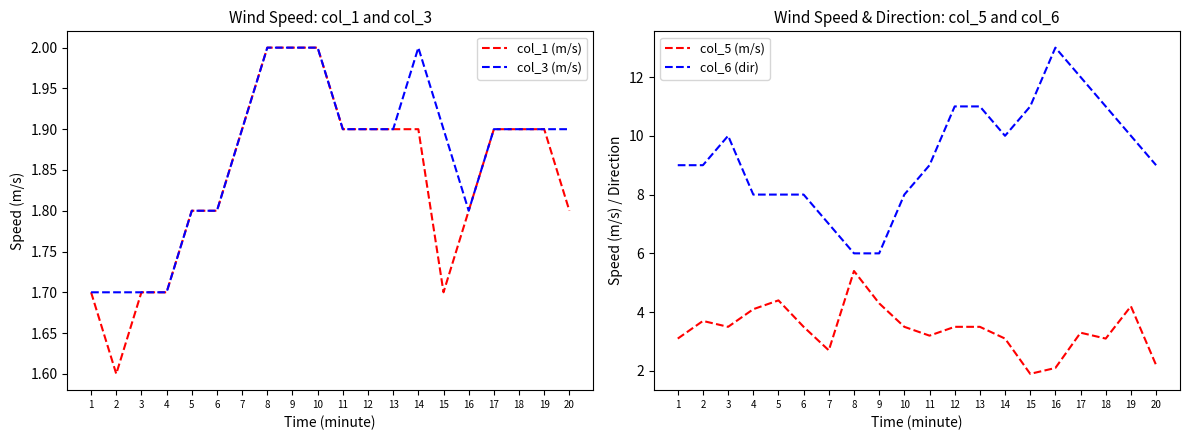

Reading left to right, transcribe all the data shown in this chart.

col_1 (m/s): 1=1.7	2=1.6	3=1.7	4=1.7	5=1.8	6=1.8	7=1.9	8=2.0	9=2.0	10=2.0	11=1.9	12=1.9	13=1.9	14=1.9	15=1.7	16=1.8	17=1.9	18=1.9	19=1.9	20=1.8
col_3 (m/s): 1=1.7	2=1.7	3=1.7	4=1.7	5=1.8	6=1.8	7=1.9	8=2.0	9=2.0	10=2.0	11=1.9	12=1.9	13=1.9	14=2.0	15=1.9	16=1.8	17=1.9	18=1.9	19=1.9	20=1.9
col_5 (m/s): 1=3.1	2=3.7	3=3.5	4=4.1	5=4.4	6=3.5	7=2.7	8=5.4	9=4.3	10=3.5	11=3.2	12=3.5	13=3.5	14=3.1	15=1.9	16=2.1	17=3.3	18=3.1	19=4.2	20=2.2
col_6 (dir): 1=9.0	2=9.0	3=10.0	4=8.0	5=8.0	6=8.0	7=7.0	8=6.0	9=6.0	10=8.0	11=9.0	12=11.0	13=11.0	14=10.0	15=11.0	16=13.0	17=12.0	18=11.0	19=10.0	20=9.0